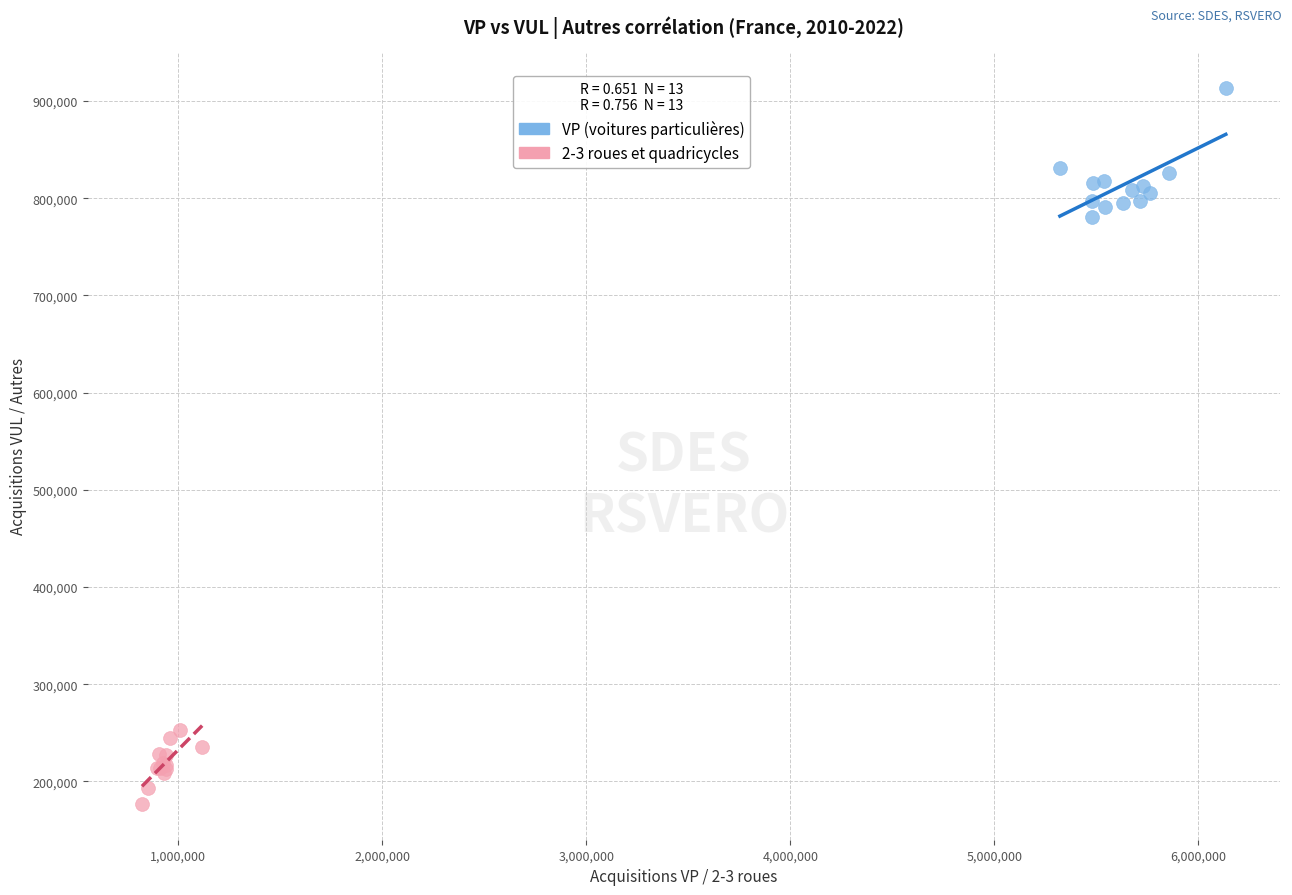

Which series contains the lowest Y value?

2-3 roues et quadricycles